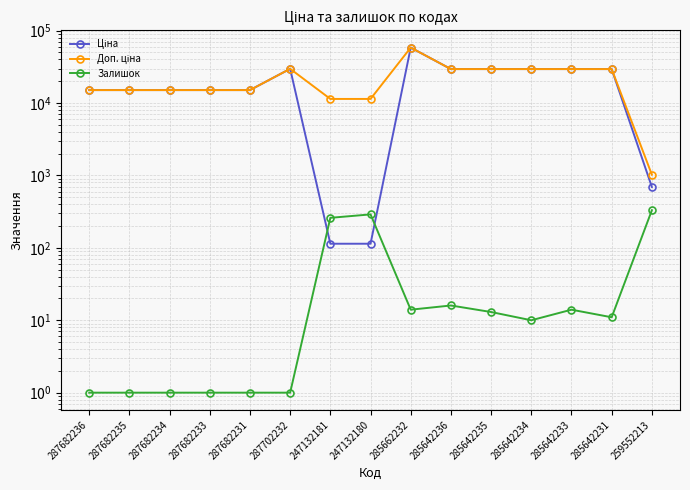

The value of Залишок at 247132180 is 103.5. True or false?

False